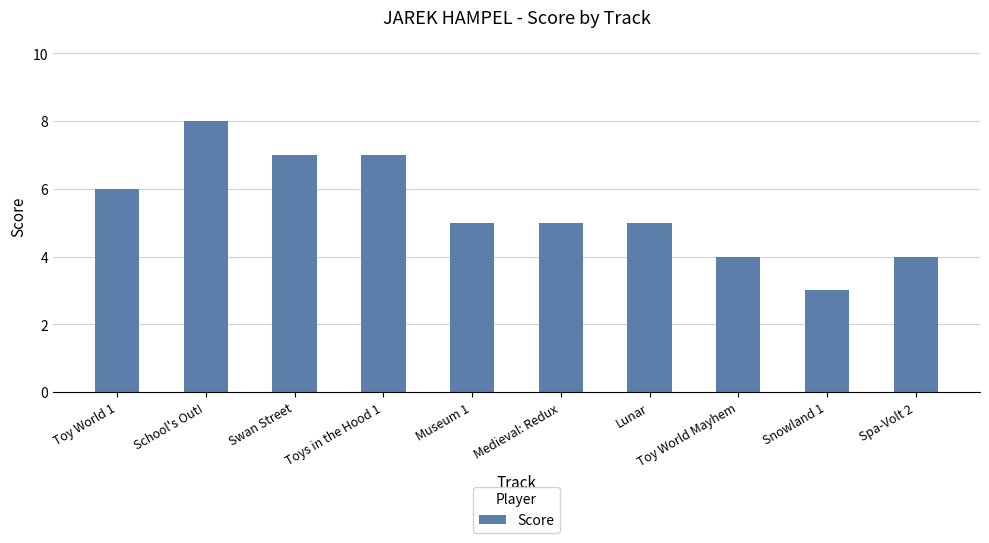

How many values are between 4 and 7?

8